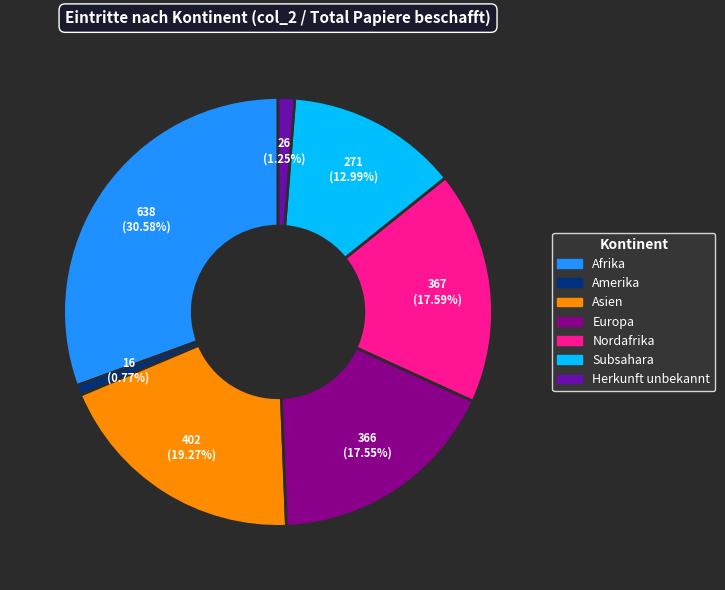

How many segments does this pie chart have?

7